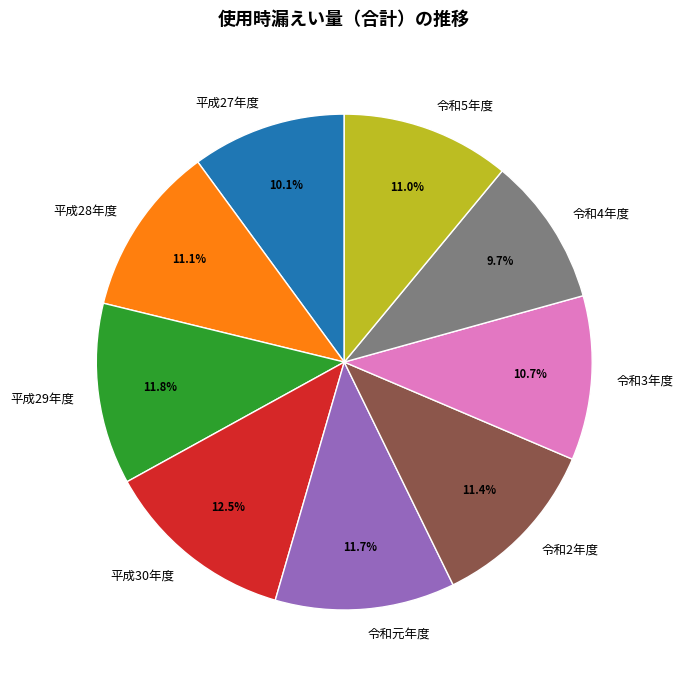

Which category has the biggest portion of the pie?

平成30年度